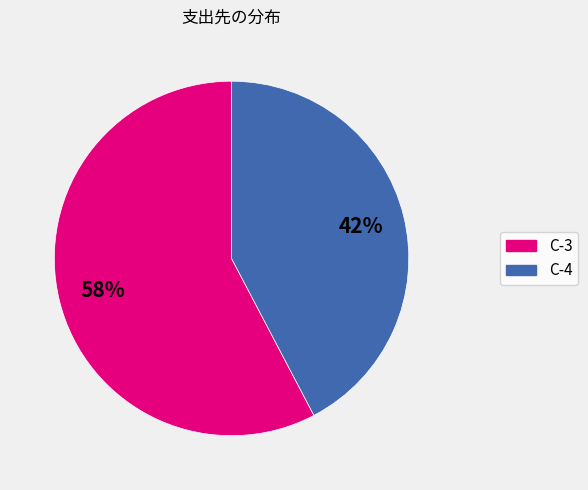

Count the number of slices in the pie.

2